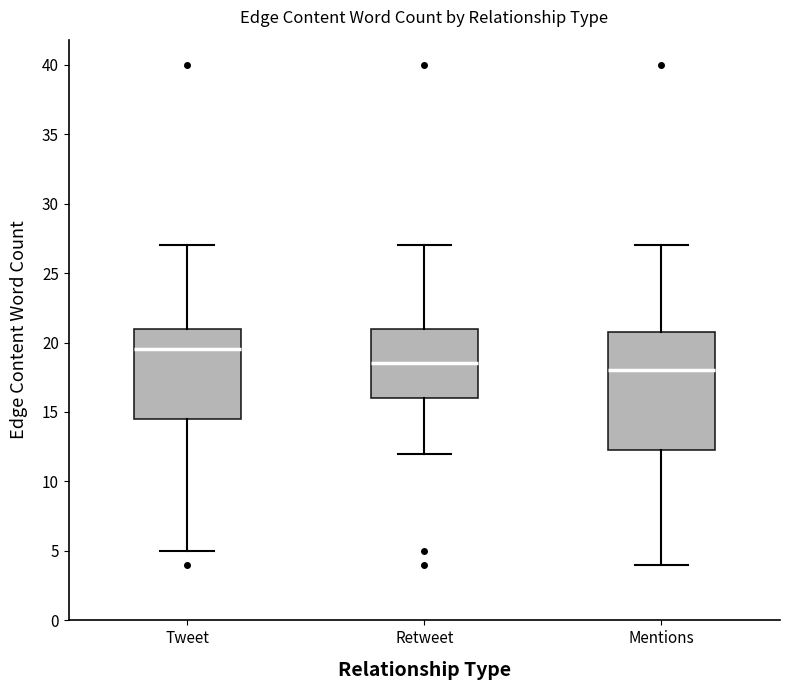

Where is the upper edge of the box for Mentions on the y-axis? The values are not printed on the chart, so give them approximately, as read against the axis.

21.0